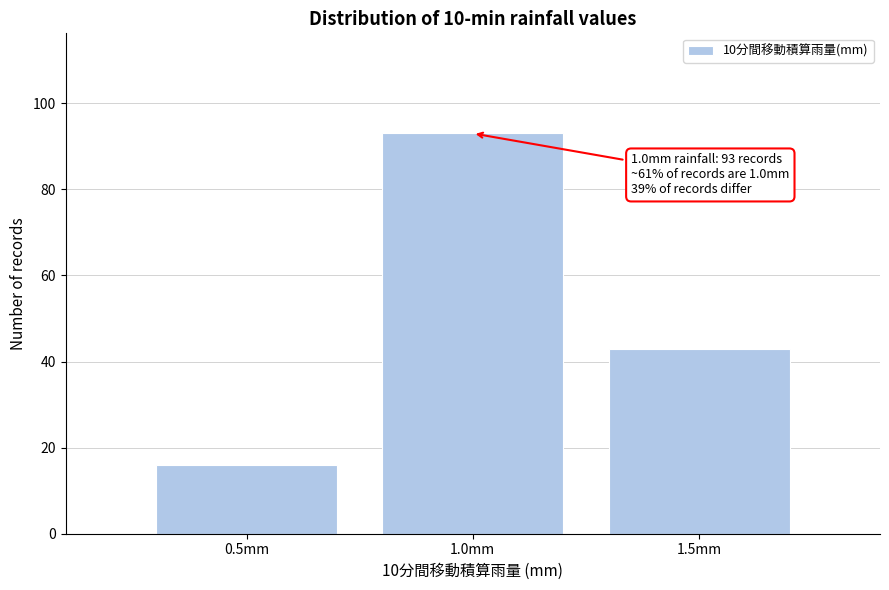

Reading left to right, extract all data points from this chart.

0.5mm=16	1.0mm=93	1.5mm=43